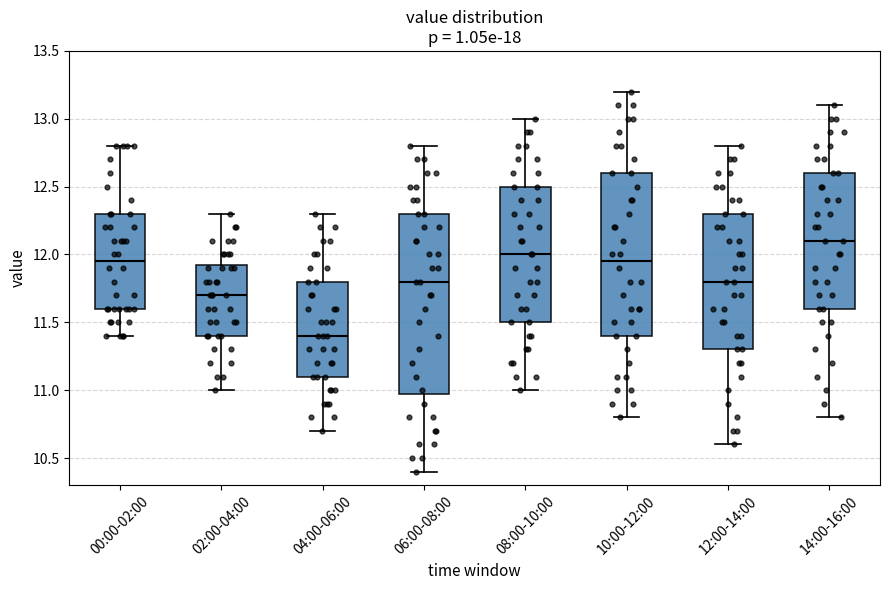

Where does the upper whisker of the box for 00:00-02:00 end on the y-axis? The values are not printed on the chart, so give them approximately, as read against the axis.

12.80